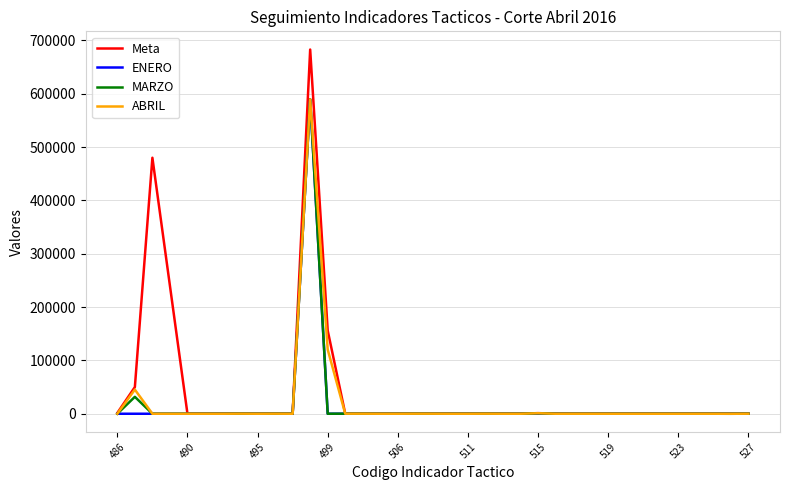

What is the maximum value for ABRIL?

589591